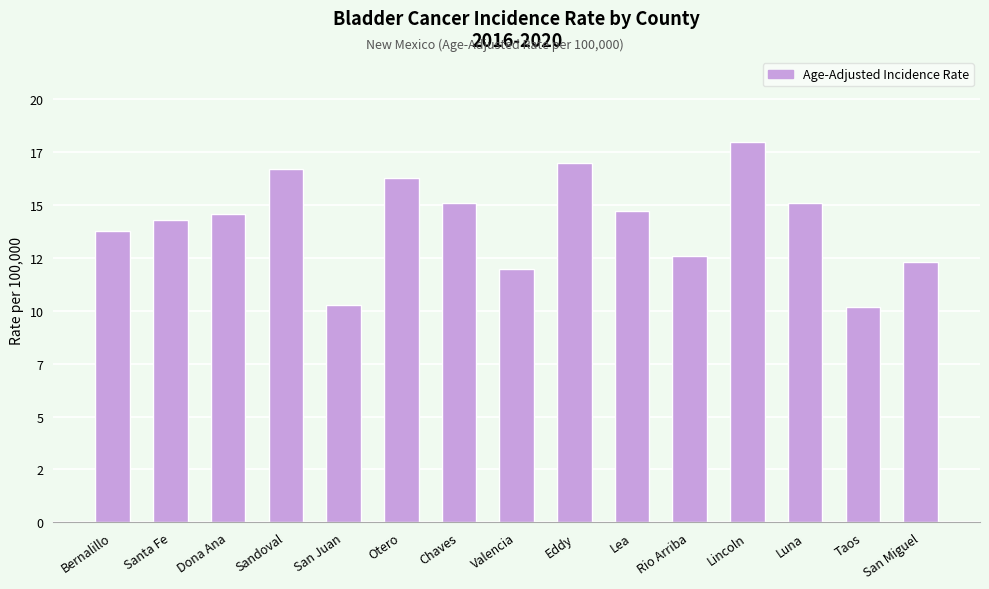

Does the chart contain any negative values?

No